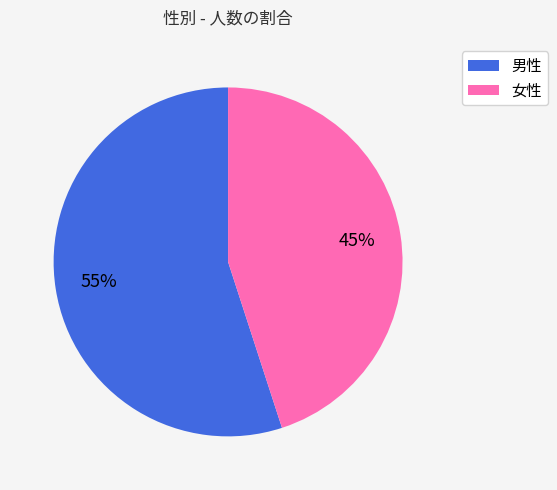

To the nearest percent, what is the difference between the largest and smallest slice percentages?

10%